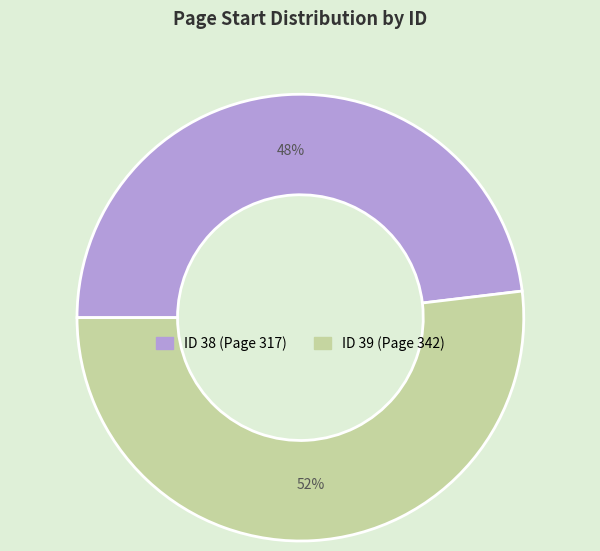

To the nearest percent, what is the average slice percentage?

50%